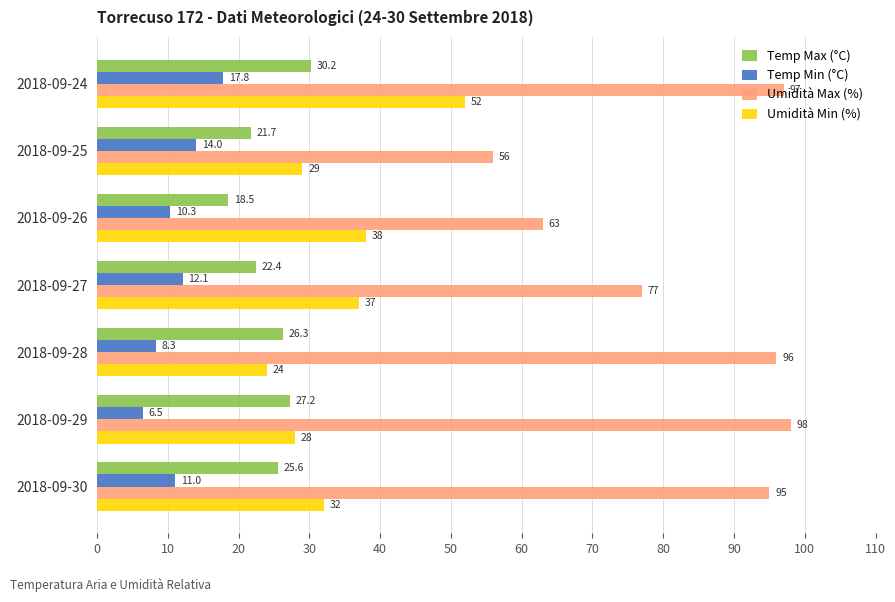

What is the smallest value displayed?

6.5